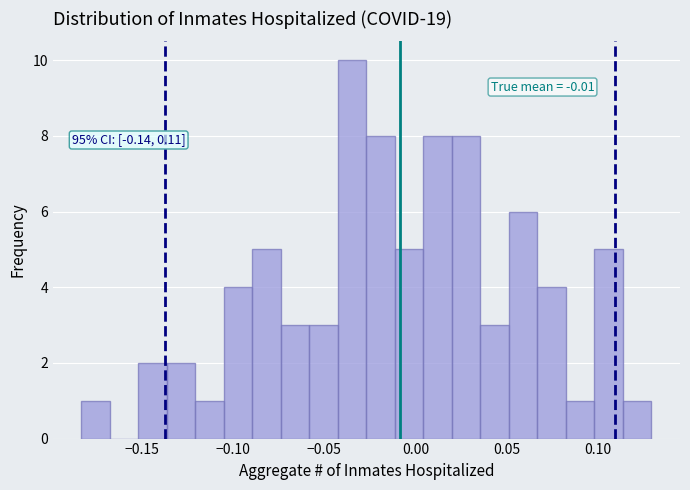

Read against the x-axis, roughly where is the centre of the tallest bar?

-0.035